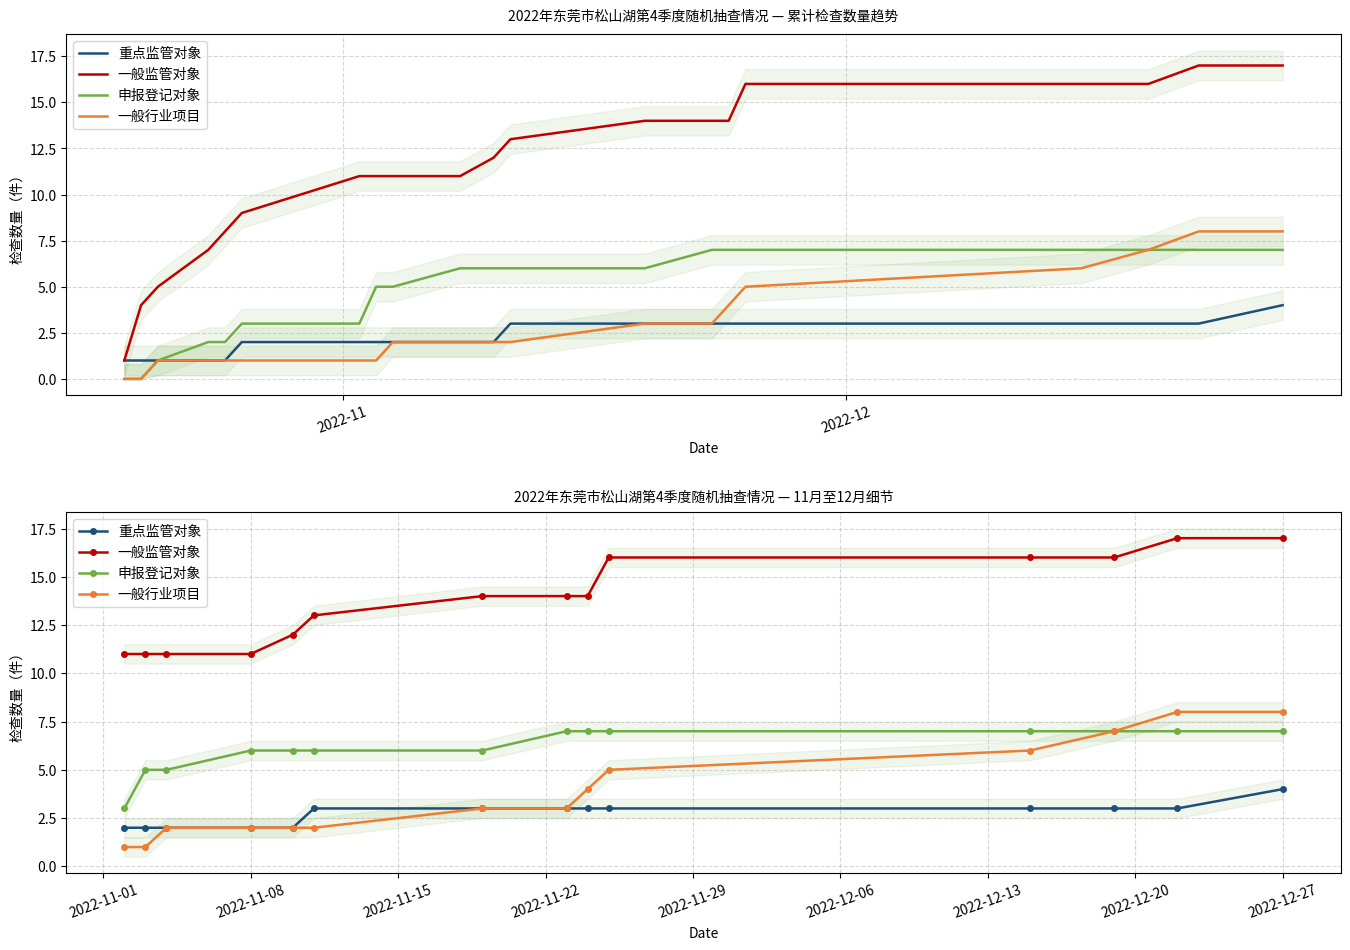

What are all the series names shown in the legend?

重点监管对象, 一般监管对象, 申报登记对象, 一般行业项目